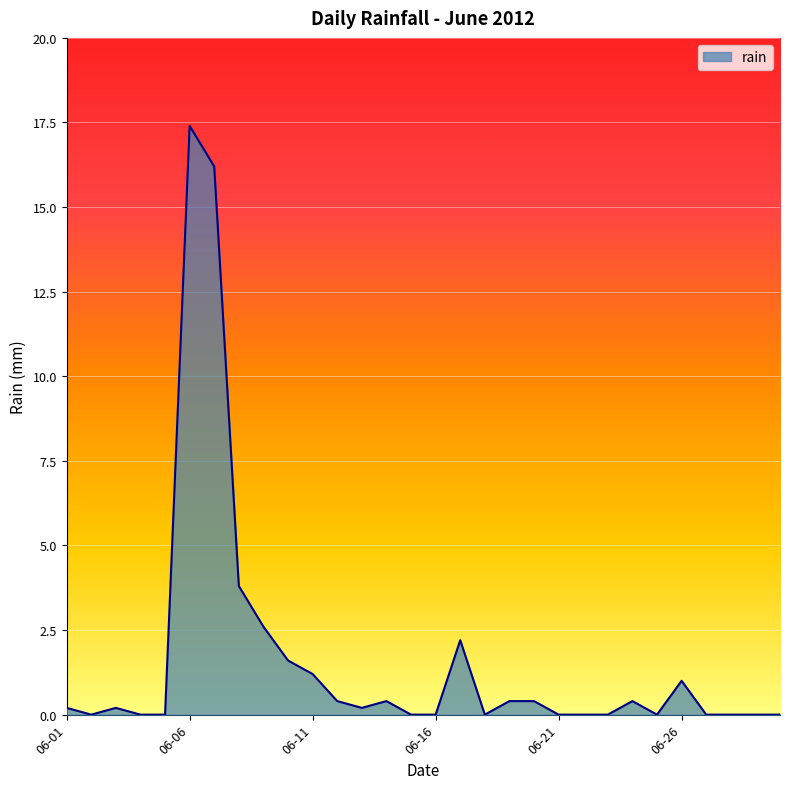

What is the difference between the maximum and minimum values?

17.4